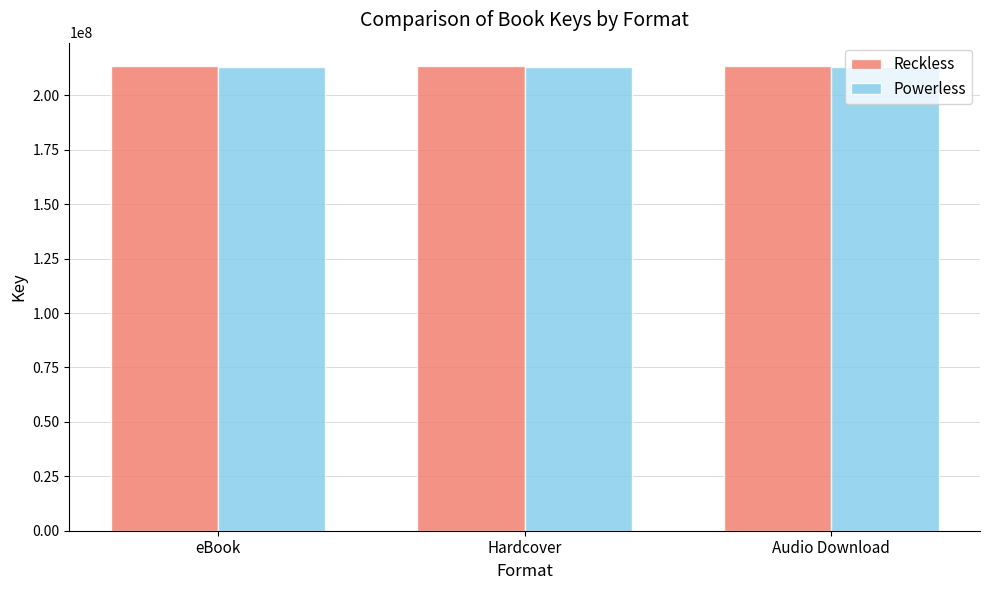

What is the smallest value displayed?

213122766